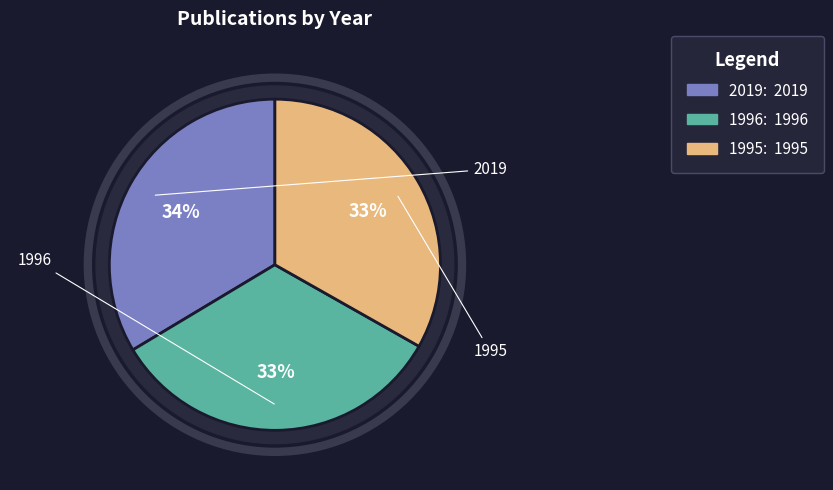

Which slice is the largest?

2019